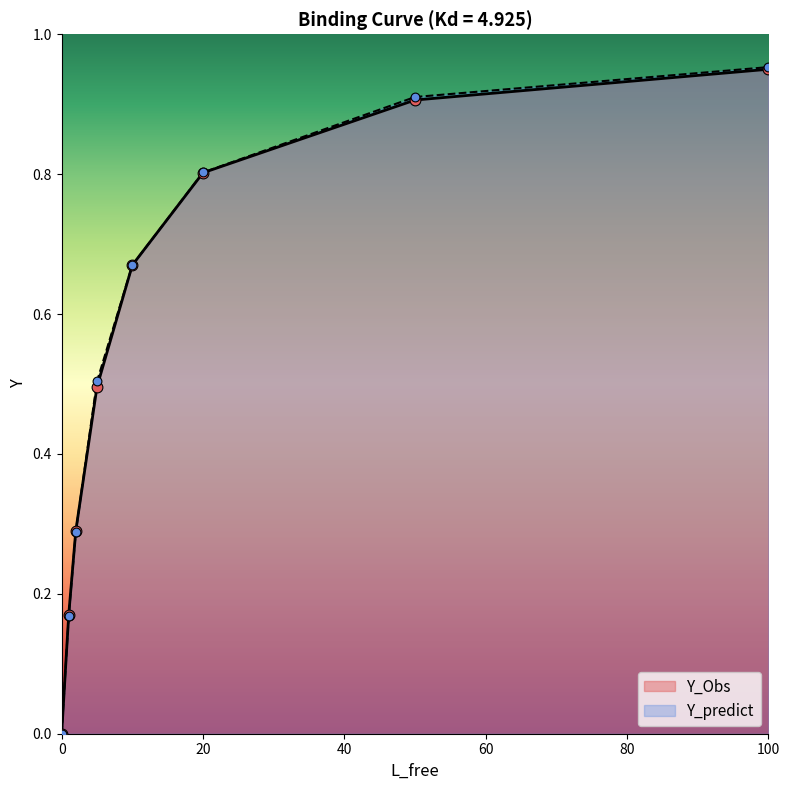

What are all the series names shown in the legend?

Y_Obs, Y_predict